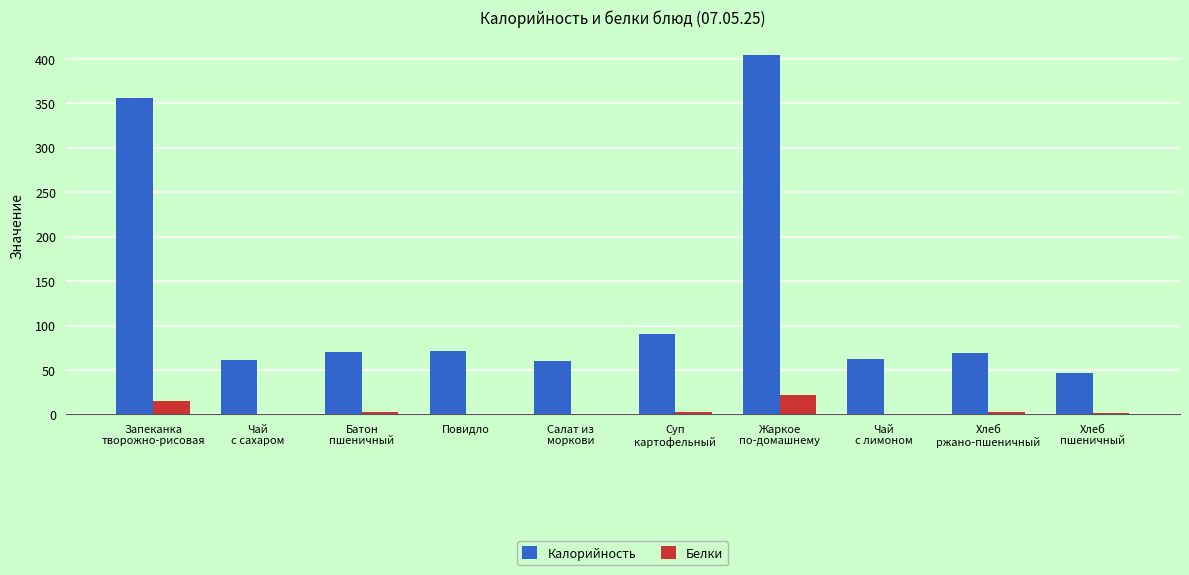

How many values in the Белки series exceed 2?

5